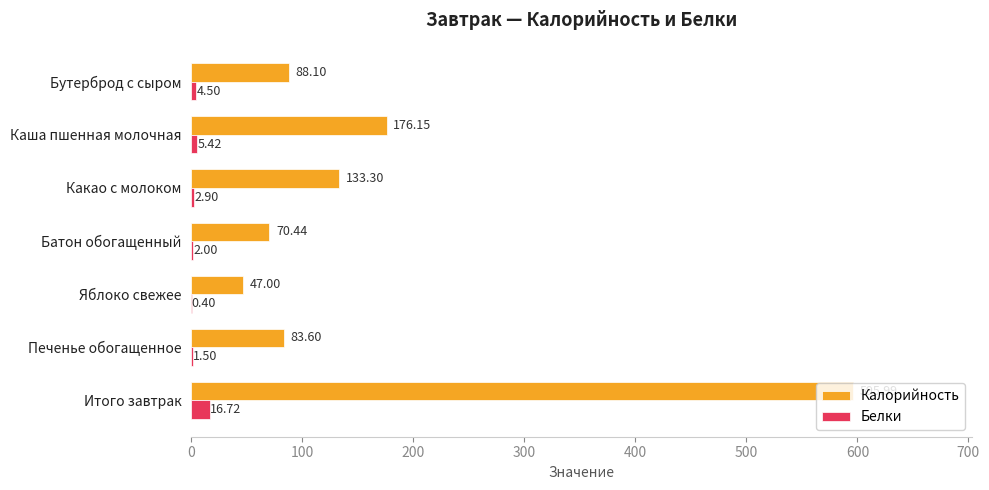

How many distinct data groups are displayed?

2